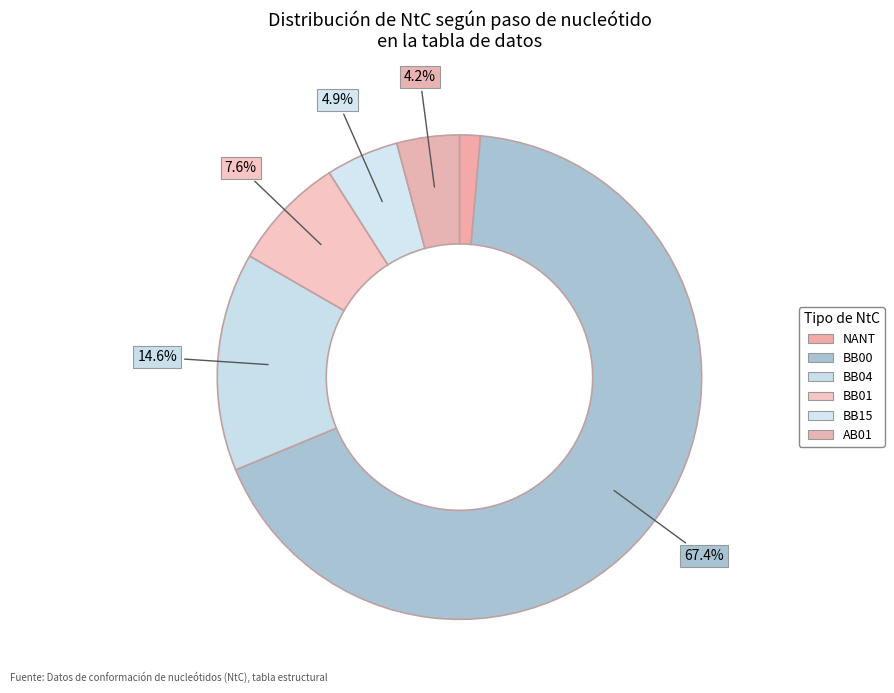

Rank the categories by value from lowest to highest.

NANT, AB01, BB15, BB01, BB04, BB00